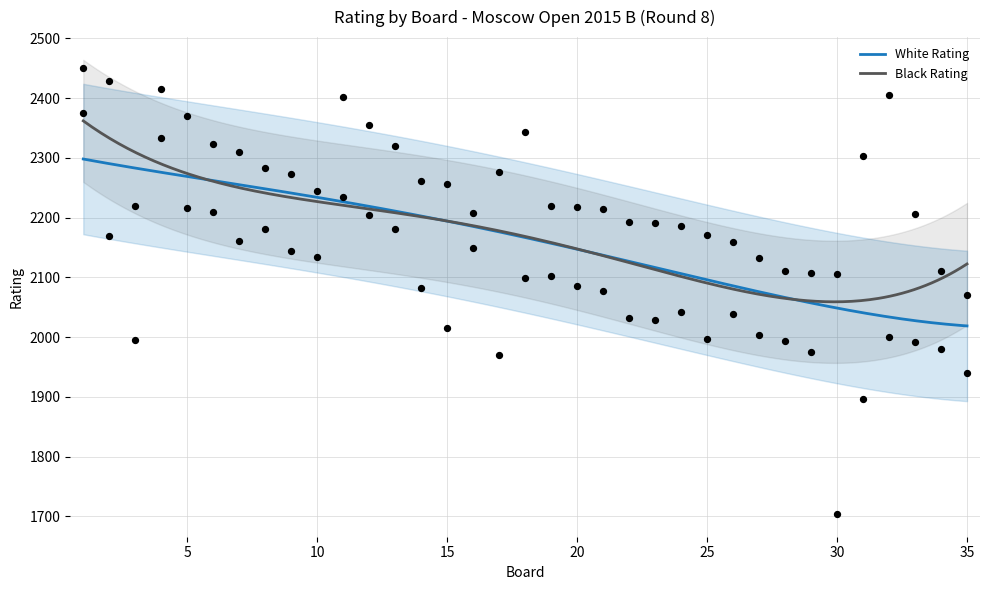

At how many categories does at least one series exceed 2264?

15